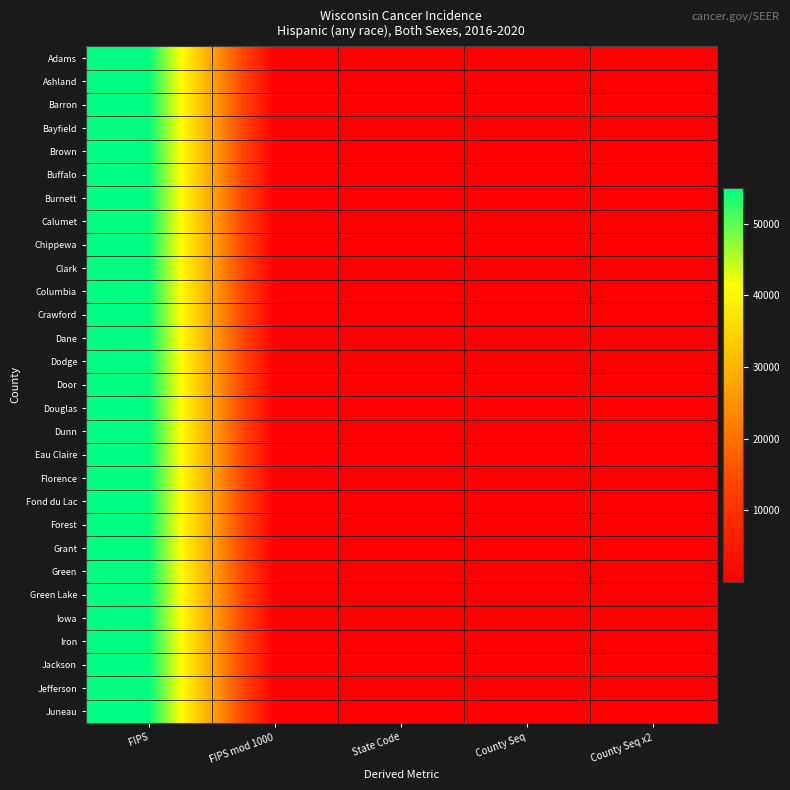

Reading left to right, what are all the values shown in this chart?

Adams: FIPS=55001	FIPS mod 1000=1	State Code=55	County Seq=1	County Seq x2=2
Ashland: FIPS=55003	FIPS mod 1000=3	State Code=55	County Seq=3	County Seq x2=6
Barron: FIPS=55005	FIPS mod 1000=5	State Code=55	County Seq=5	County Seq x2=10
Bayfield: FIPS=55007	FIPS mod 1000=7	State Code=55	County Seq=7	County Seq x2=14
Brown: FIPS=55009	FIPS mod 1000=9	State Code=55	County Seq=9	County Seq x2=18
Buffalo: FIPS=55011	FIPS mod 1000=11	State Code=55	County Seq=11	County Seq x2=22
Burnett: FIPS=55013	FIPS mod 1000=13	State Code=55	County Seq=13	County Seq x2=26
Calumet: FIPS=55015	FIPS mod 1000=15	State Code=55	County Seq=15	County Seq x2=30
Chippewa: FIPS=55017	FIPS mod 1000=17	State Code=55	County Seq=17	County Seq x2=34
Clark: FIPS=55019	FIPS mod 1000=19	State Code=55	County Seq=19	County Seq x2=38
Columbia: FIPS=55021	FIPS mod 1000=21	State Code=55	County Seq=21	County Seq x2=42
Crawford: FIPS=55023	FIPS mod 1000=23	State Code=55	County Seq=23	County Seq x2=46
Dane: FIPS=55025	FIPS mod 1000=25	State Code=55	County Seq=25	County Seq x2=50
Dodge: FIPS=55027	FIPS mod 1000=27	State Code=55	County Seq=27	County Seq x2=54
Door: FIPS=55029	FIPS mod 1000=29	State Code=55	County Seq=29	County Seq x2=58
Douglas: FIPS=55031	FIPS mod 1000=31	State Code=55	County Seq=31	County Seq x2=62
Dunn: FIPS=55033	FIPS mod 1000=33	State Code=55	County Seq=33	County Seq x2=66
Eau Claire: FIPS=55035	FIPS mod 1000=35	State Code=55	County Seq=35	County Seq x2=70
Florence: FIPS=55037	FIPS mod 1000=37	State Code=55	County Seq=37	County Seq x2=74
Fond du Lac: FIPS=55039	FIPS mod 1000=39	State Code=55	County Seq=39	County Seq x2=78
Forest: FIPS=55041	FIPS mod 1000=41	State Code=55	County Seq=41	County Seq x2=82
Grant: FIPS=55043	FIPS mod 1000=43	State Code=55	County Seq=43	County Seq x2=86
Green: FIPS=55045	FIPS mod 1000=45	State Code=55	County Seq=45	County Seq x2=90
Green Lake: FIPS=55047	FIPS mod 1000=47	State Code=55	County Seq=47	County Seq x2=94
Iowa: FIPS=55049	FIPS mod 1000=49	State Code=55	County Seq=49	County Seq x2=98
Iron: FIPS=55051	FIPS mod 1000=51	State Code=55	County Seq=51	County Seq x2=102
Jackson: FIPS=55053	FIPS mod 1000=53	State Code=55	County Seq=53	County Seq x2=106
Jefferson: FIPS=55055	FIPS mod 1000=55	State Code=55	County Seq=55	County Seq x2=110
Juneau: FIPS=55057	FIPS mod 1000=57	State Code=55	County Seq=57	County Seq x2=114